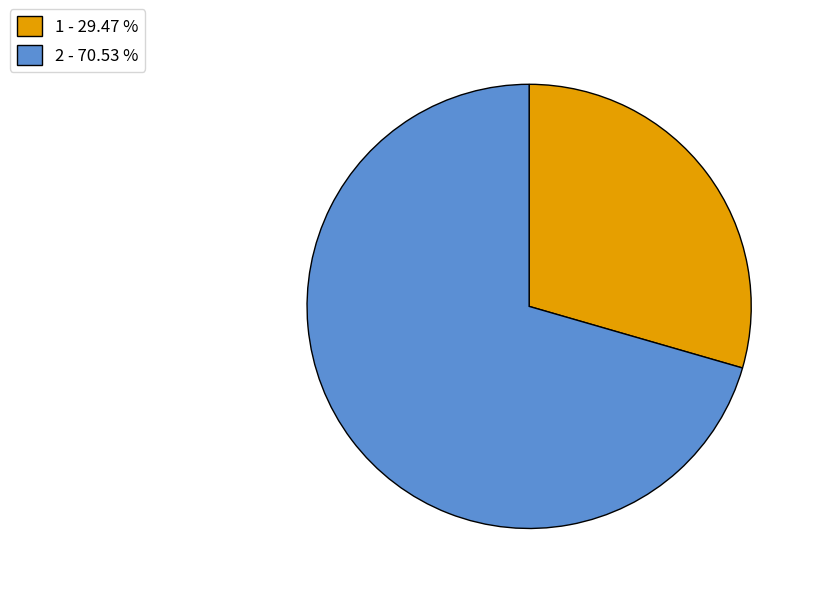

Is the sum of 2 and 1 greater than half?

Yes